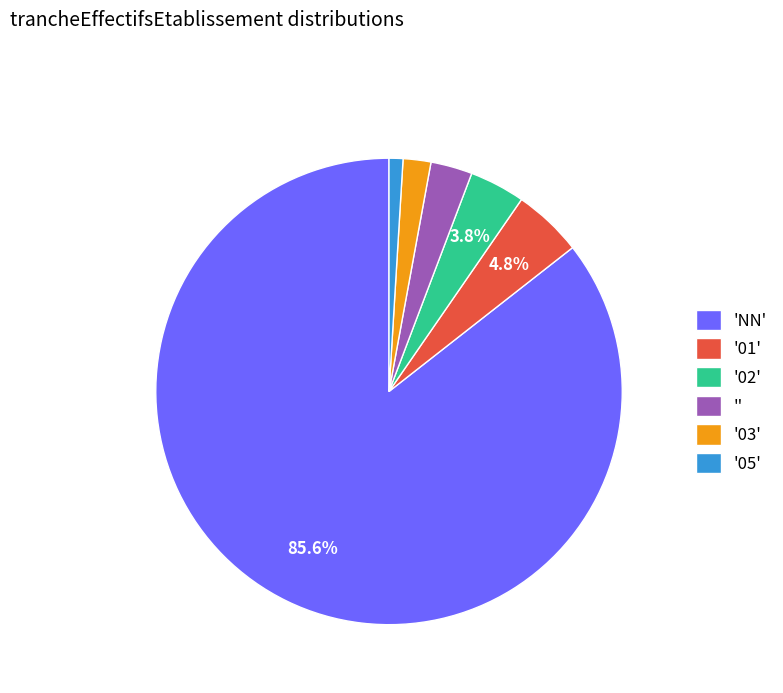

Which has a higher value, '03' or '01'?

'01'